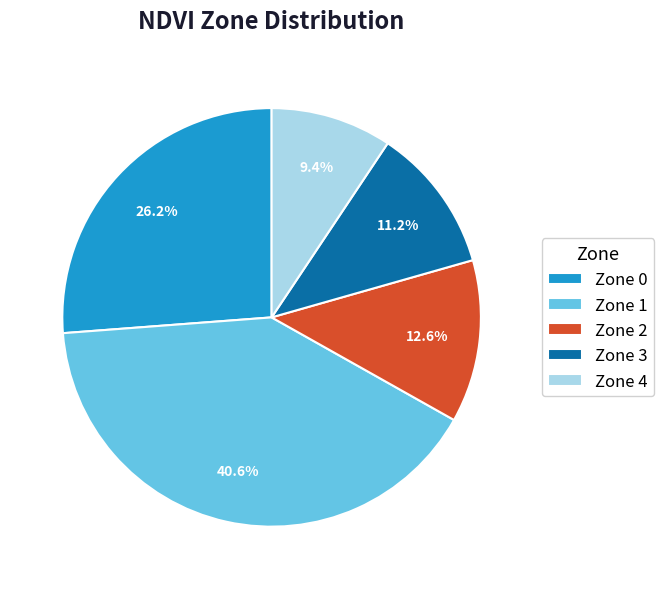

To the nearest percent, what portion does Zone 3 represent?

11%